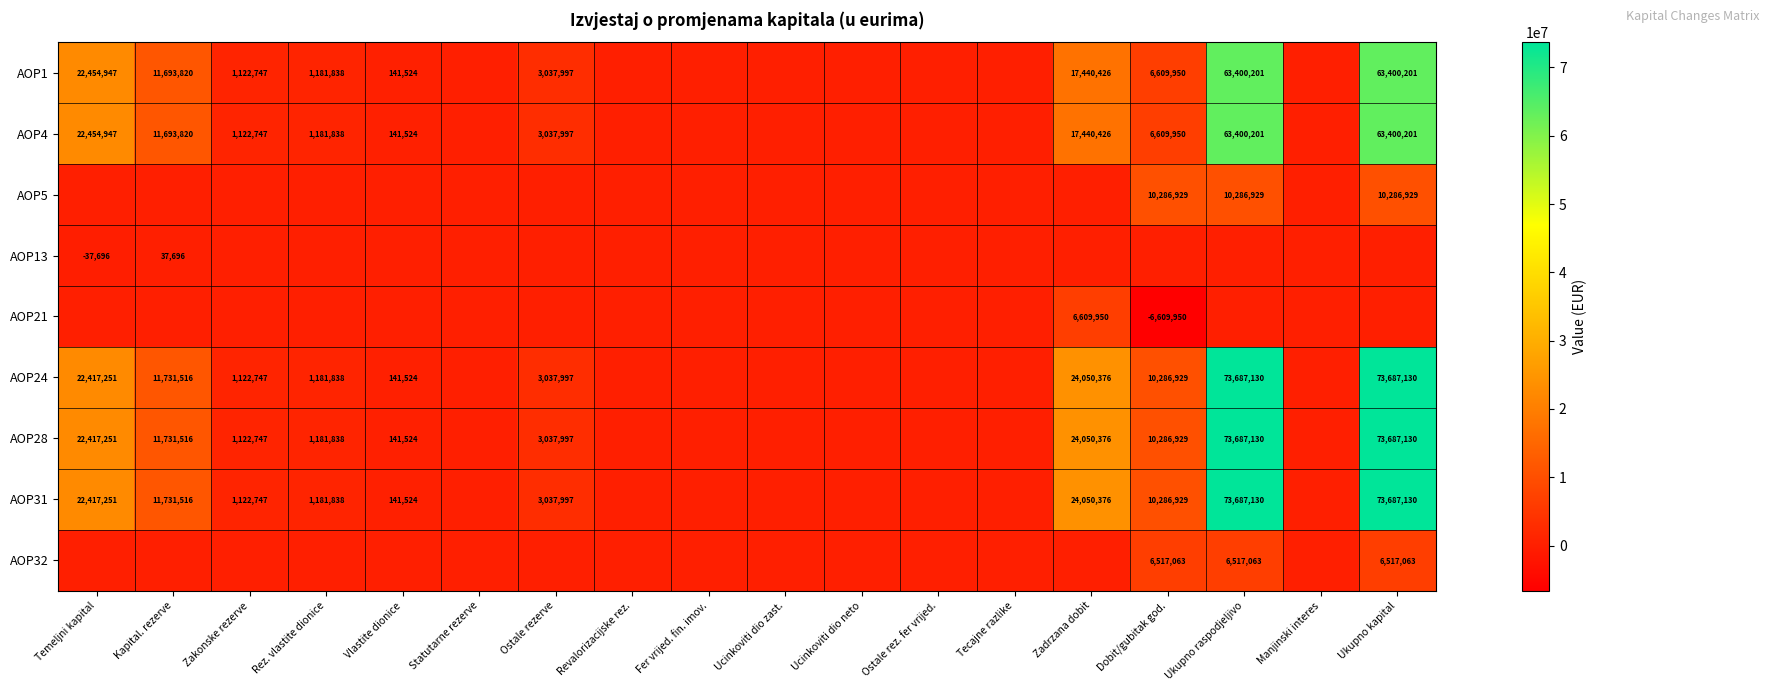

The AOP28 series shows 11731516 at Kapital. rezerve. True or false?

True